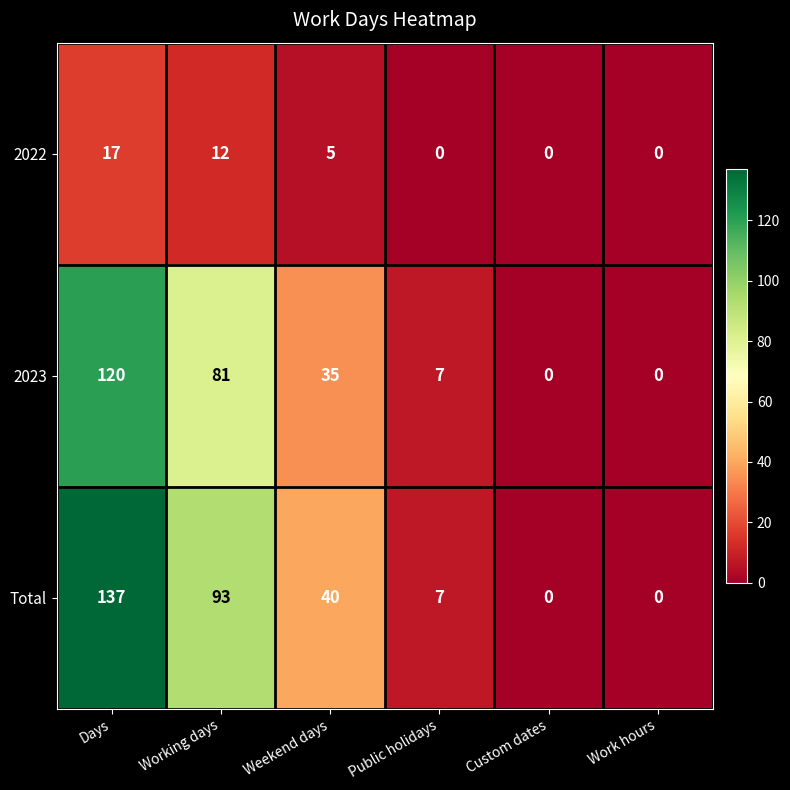

Reading left to right, list all the values displayed in this chart.

2022: Days=17	Working days=12	Weekend days=5	Public holidays=0	Custom dates=0	Work hours=0
2023: Days=120	Working days=81	Weekend days=35	Public holidays=7	Custom dates=0	Work hours=0
Total: Days=137	Working days=93	Weekend days=40	Public holidays=7	Custom dates=0	Work hours=0